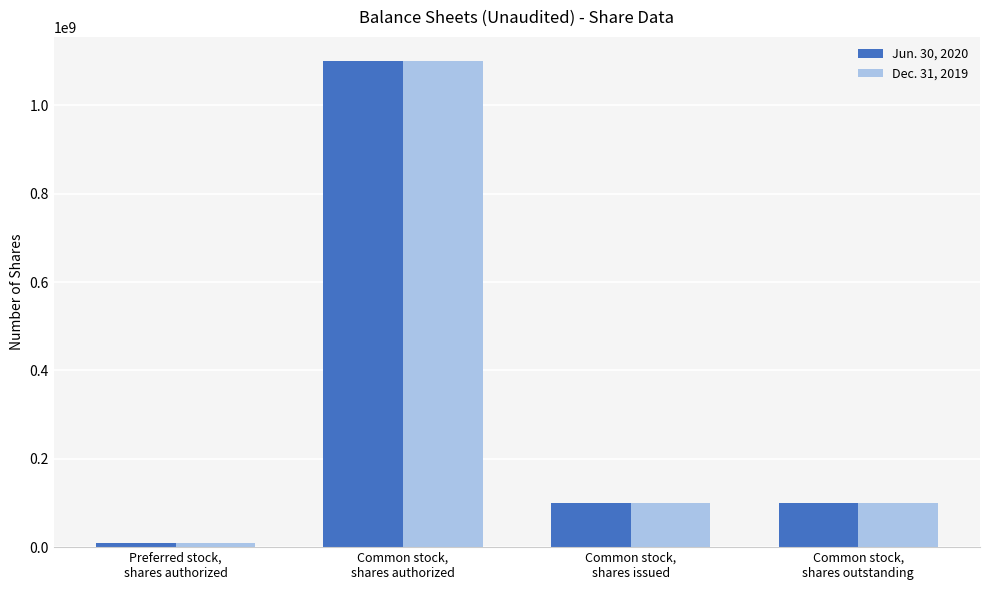

Reading left to right, transcribe all the data shown in this chart.

Jun. 30, 2020: 10000000	1100000000	100000000	100000000
Dec. 31, 2019: 10000000	1100000000	100000000	100000000